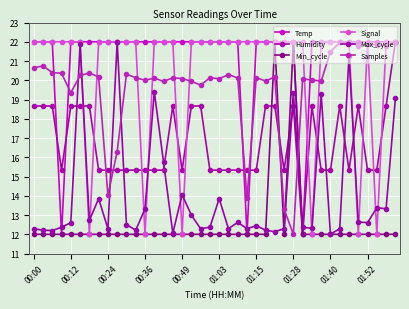

How many data points does each series have?

40